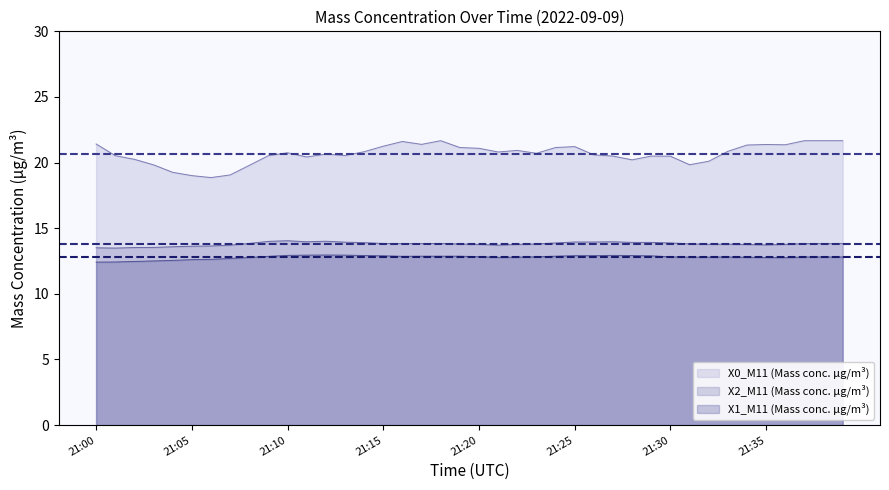

The X1_M11 (Mass conc. μg/m³) series shows 12.9 at 21:17. True or false?

True